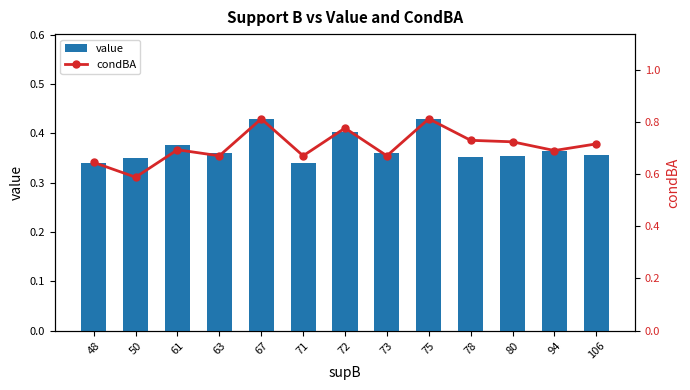

What is the average value of the condBA series?

0.7